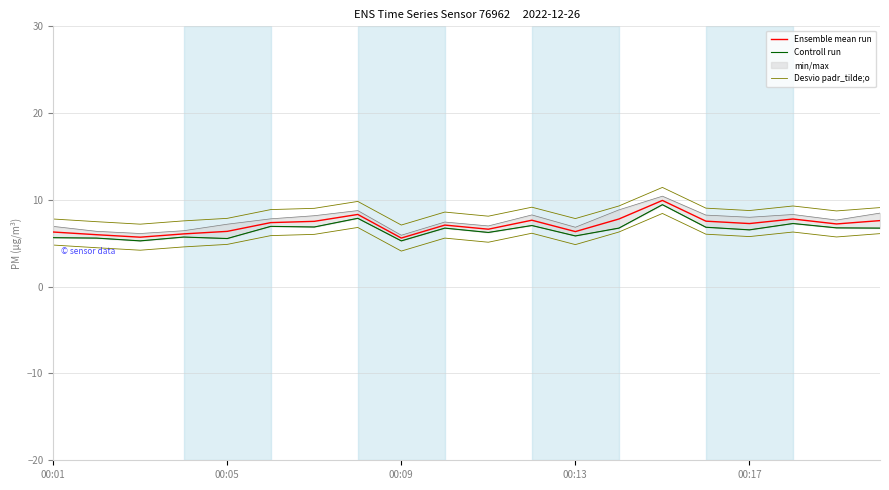

Is this an area chart (filled region under the line)?

No